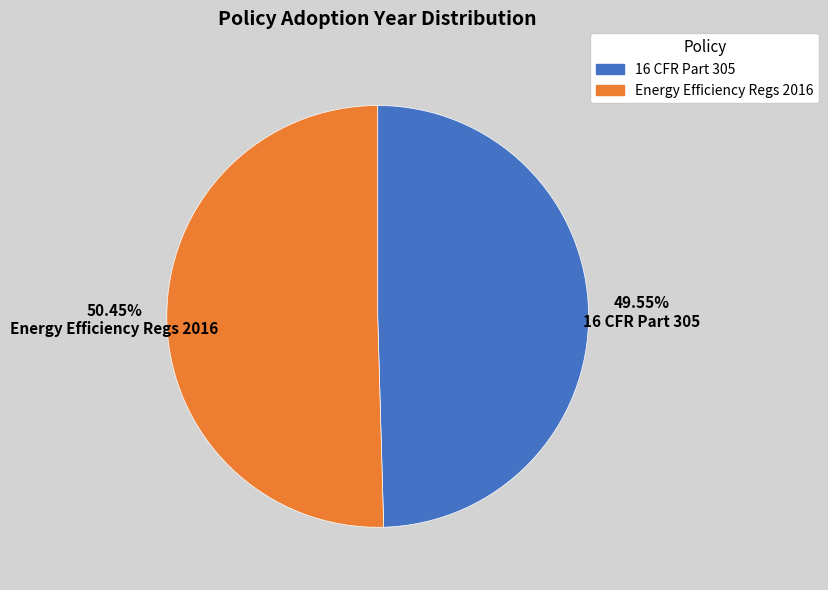

Which has a higher value, 16 CFR Part 305 or Energy Efficiency Regs 2016?

Energy Efficiency Regs 2016